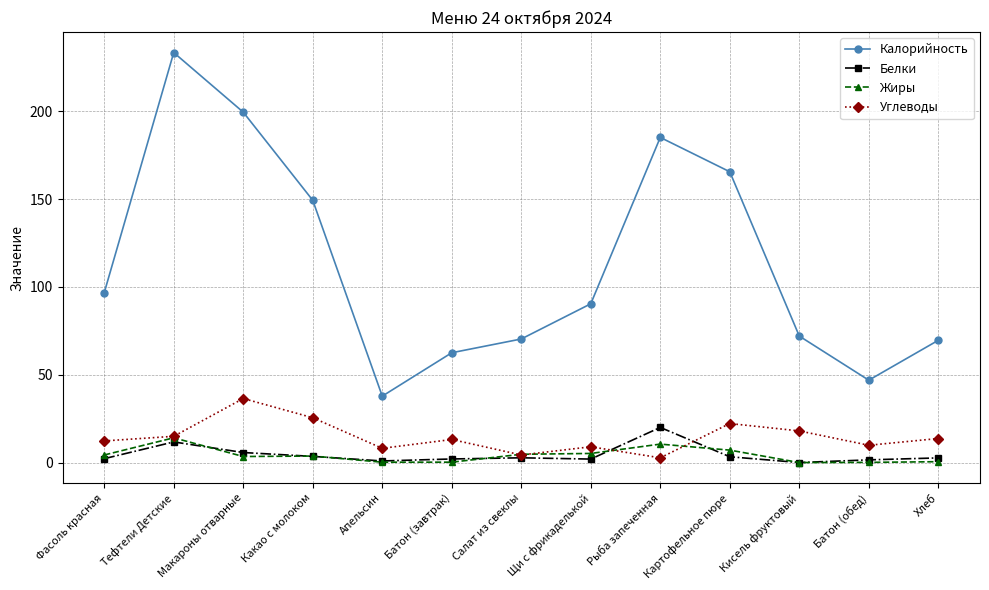

What is the sum of all Белки values?

58.2